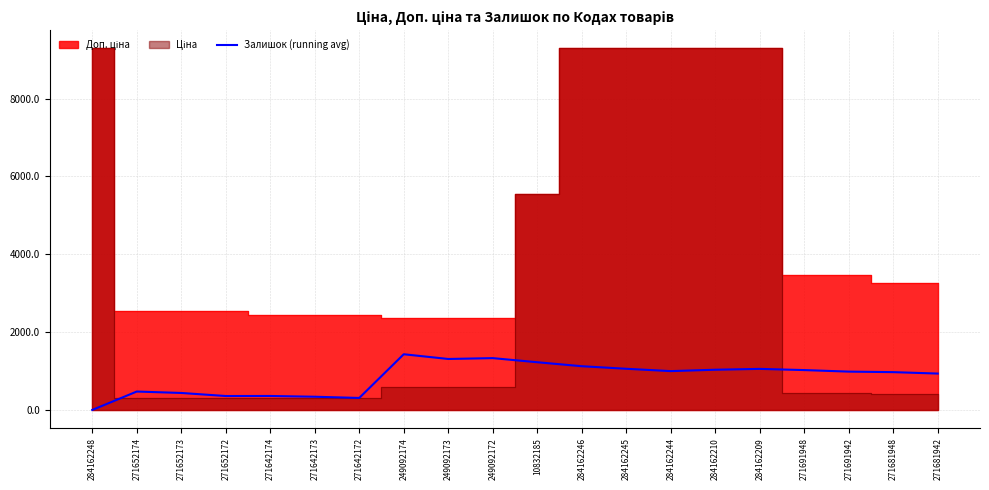

Does the chart display data point markers on the line(s)?

No